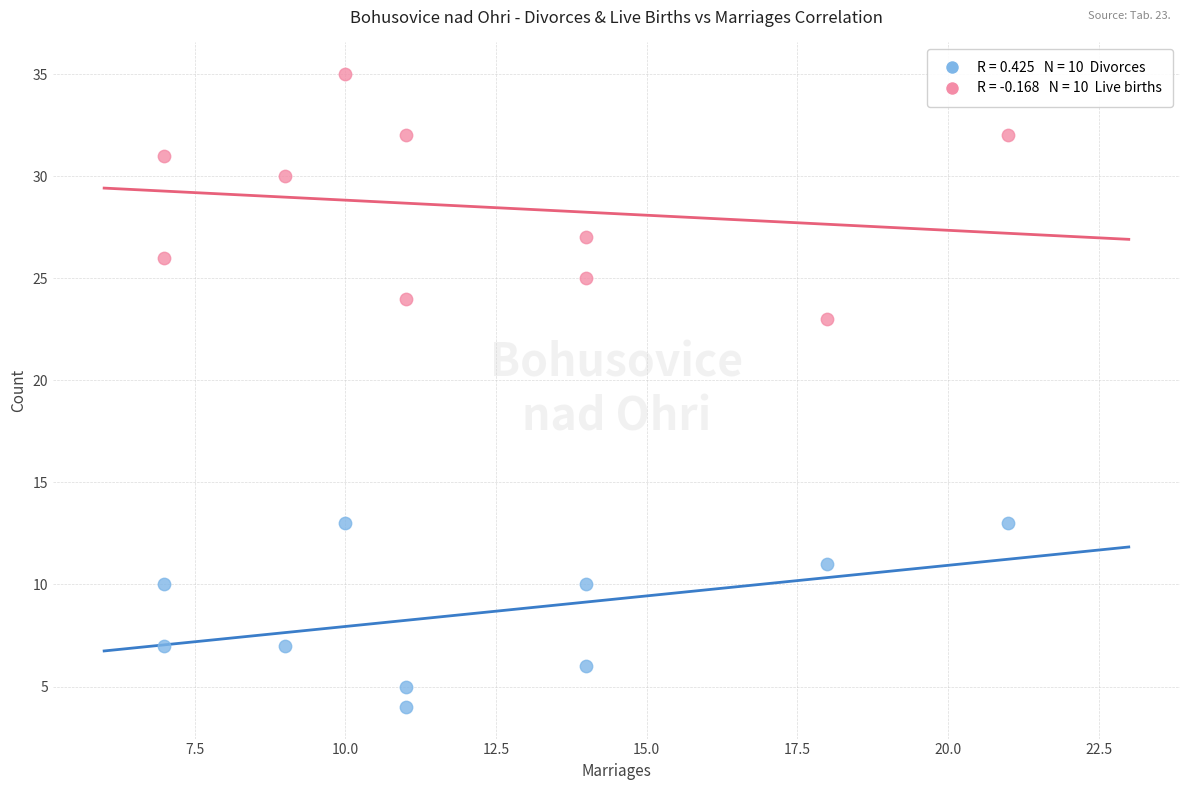

Across all data points, what is the range of Y values (max minus min)?

31